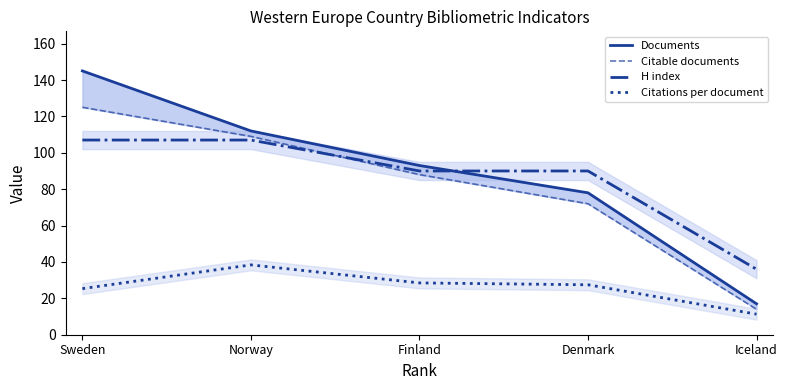

True or false: Citable documents has a value of 3.7 at Iceland.

False